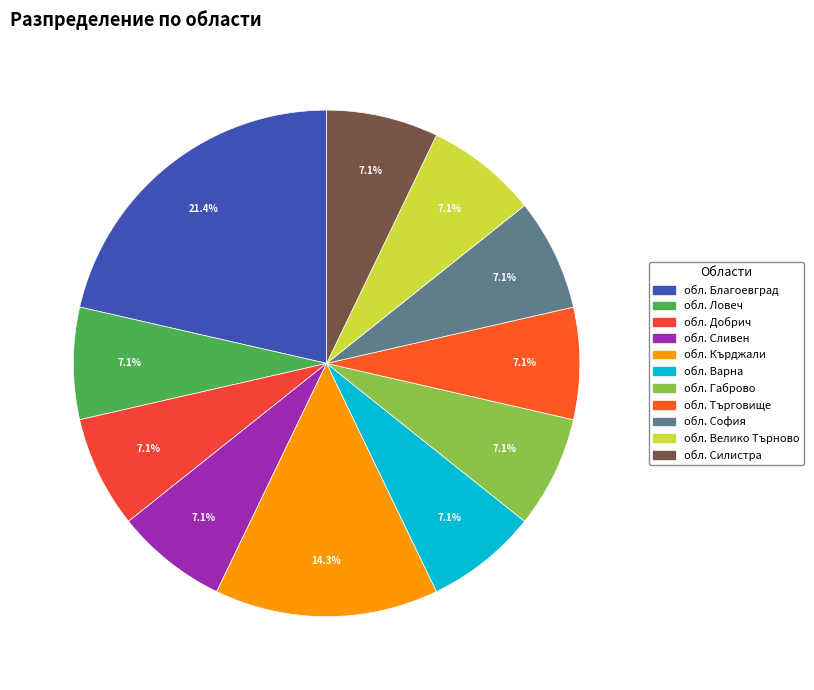

What is the ratio of the value at обл. Благоевград to the value at обл. Търговище?

3.0